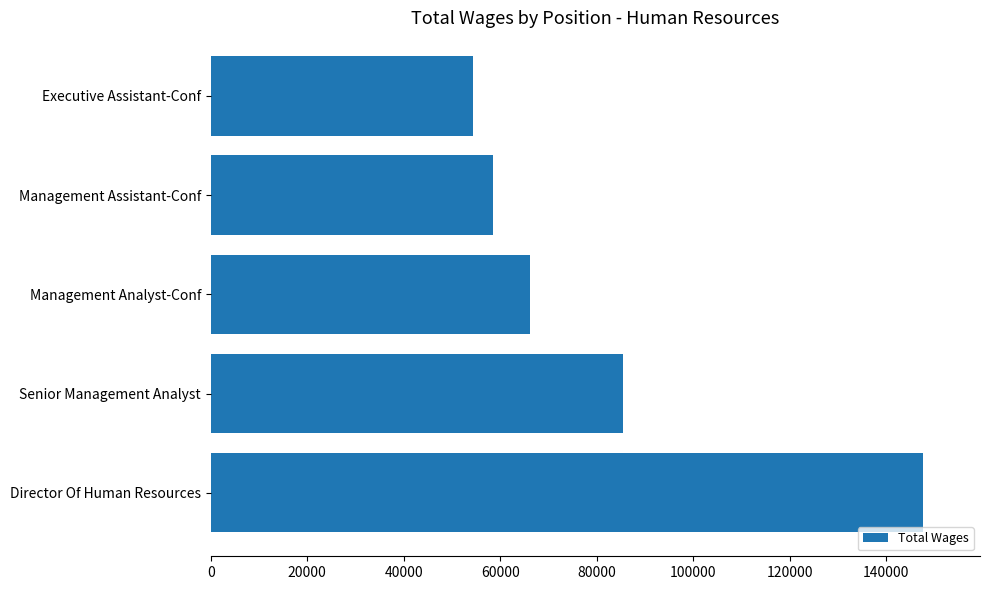

List the labels in order of value, largest first.

Director Of Human Resources, Senior Management Analyst, Management Analyst-Conf, Management Assistant-Conf, Executive Assistant-Conf